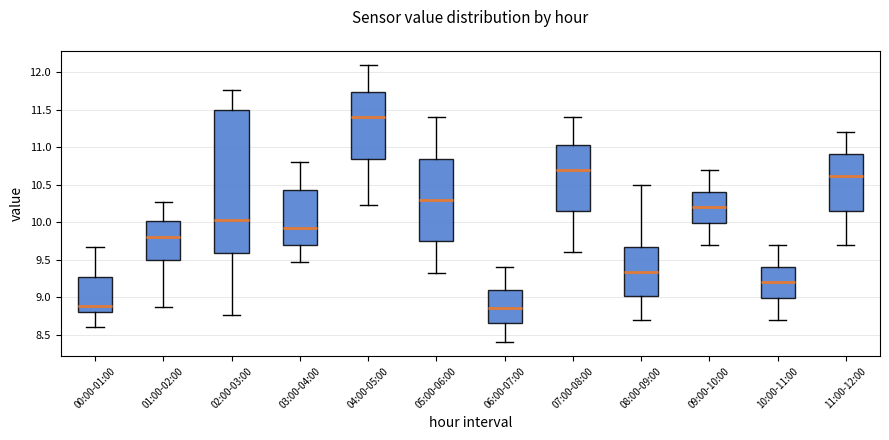

Which box has the highest median line?

04:00-05:00